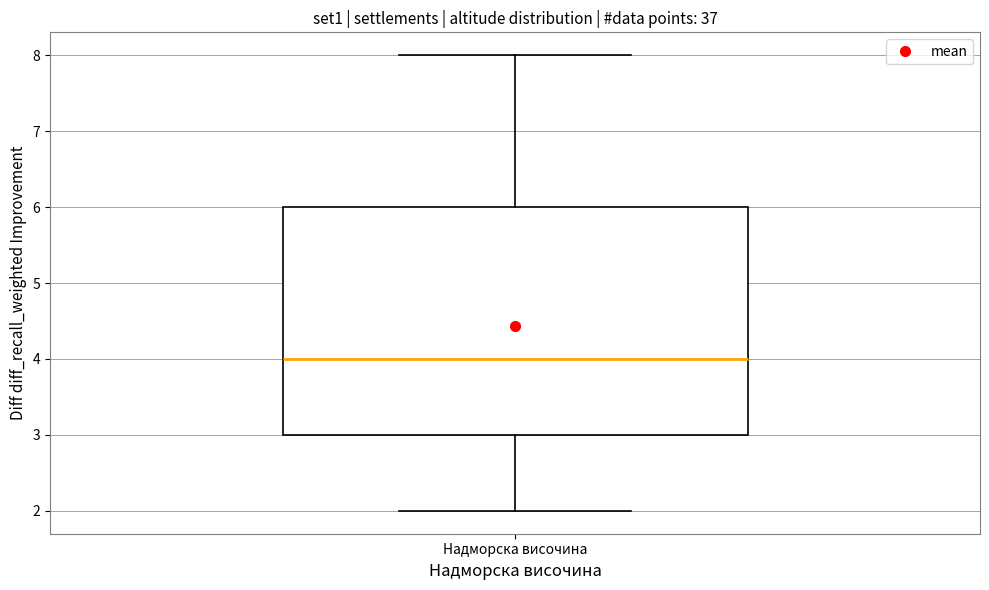

Read this box plot against the y-axis: the position of the median line, the range covered by the box, and the ends of both whiskers. The values are not printed on the chart, so give them approximately, as read against the axis.

median 4, box 3 to 6, whiskers 2 to 8